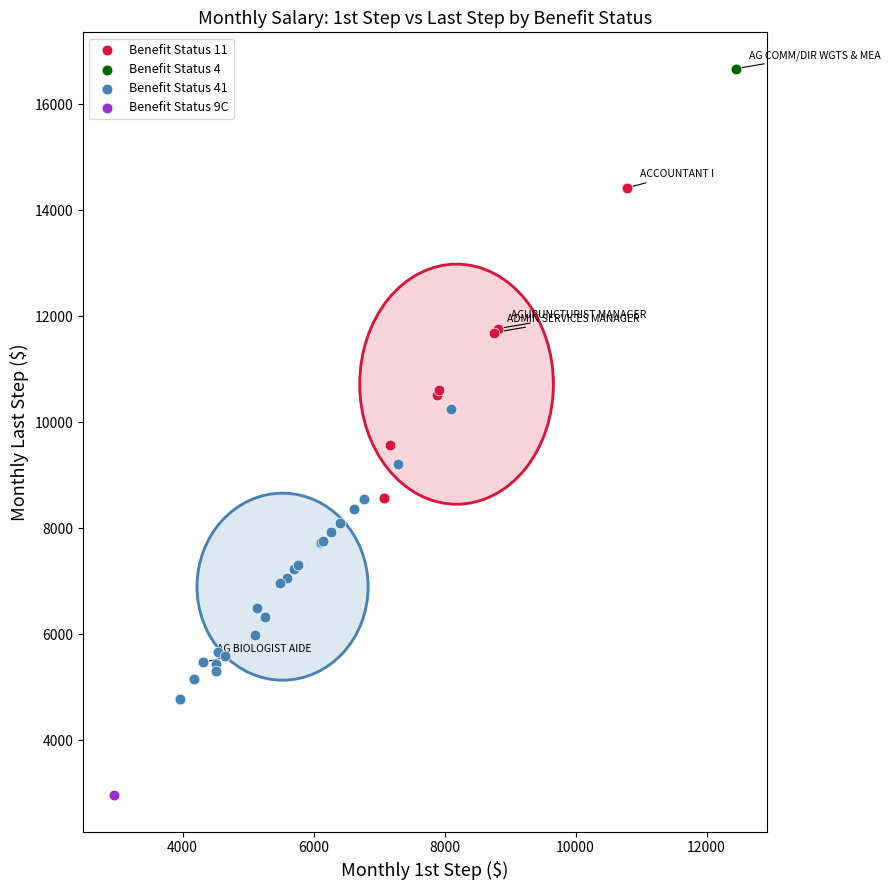

What are all the series names shown in the legend?

Benefit Status 11, Benefit Status 4, Benefit Status 41, Benefit Status 9C